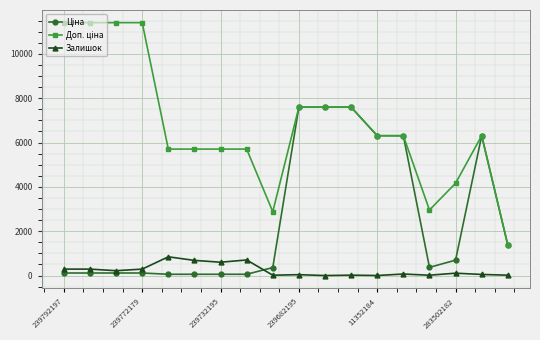

At how many categories does at least one series exceed 11224?

4